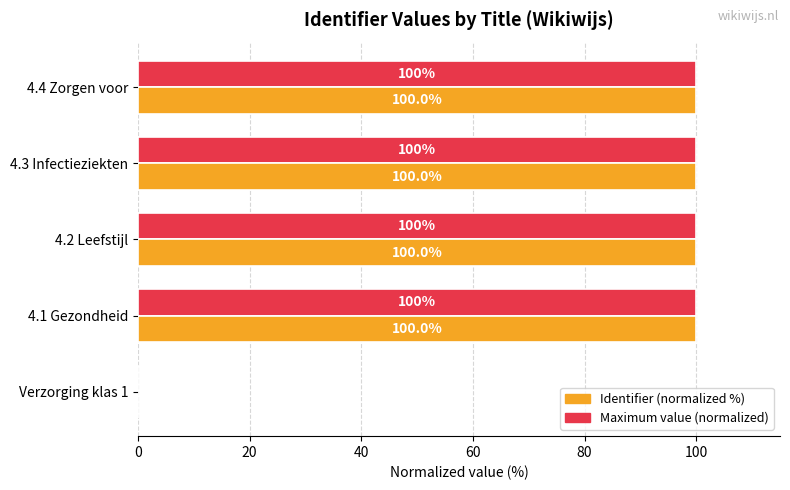

True or false: Maximum value (normalized) has a value of 64.4 at Verzorging klas 1.

False